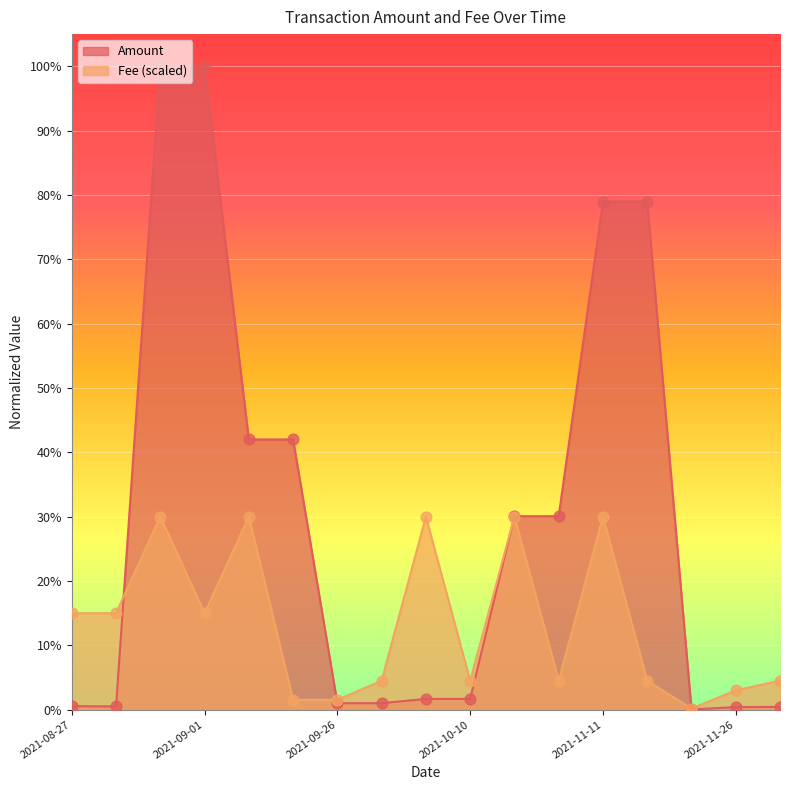

What are all the series names shown in the legend?

Amount, Fee